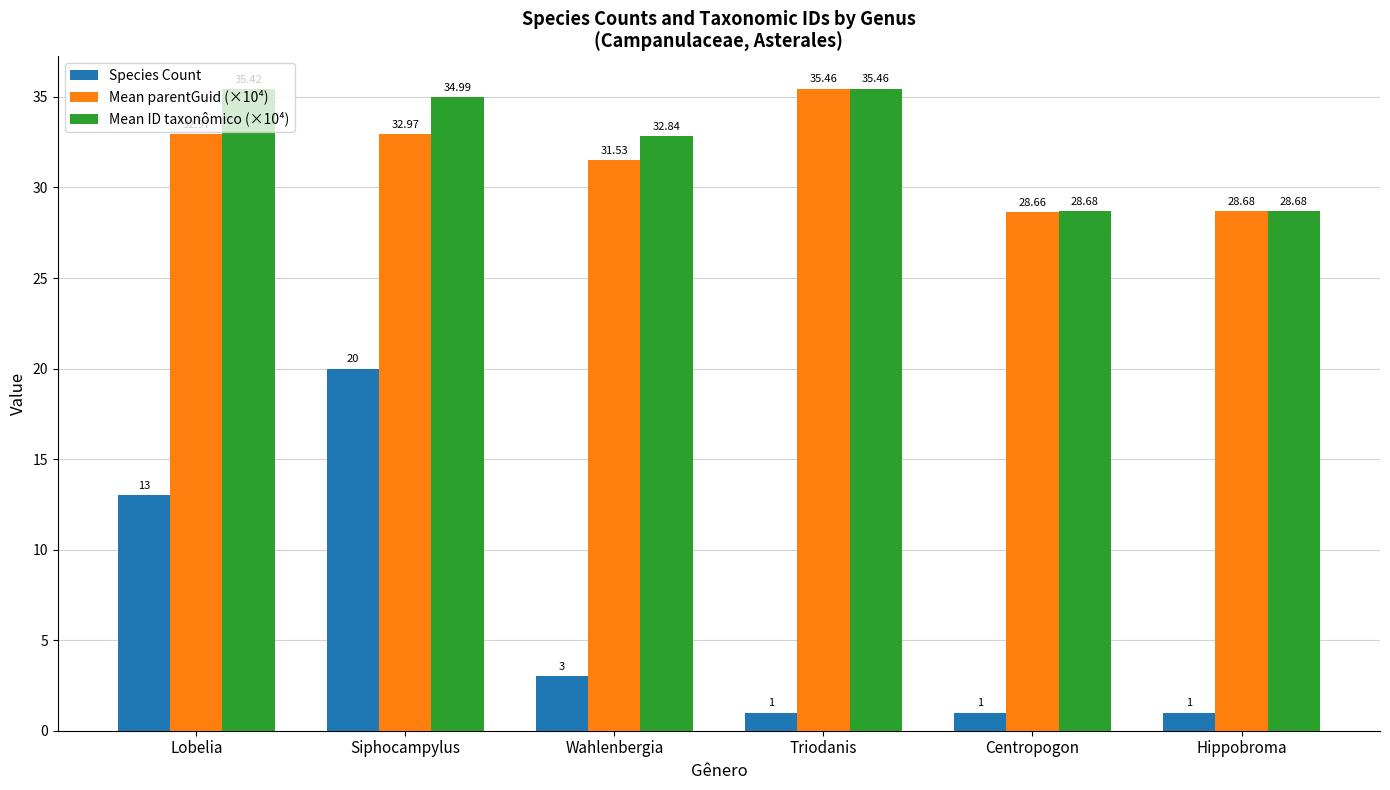

Reading left to right, extract all data points from this chart.

Species Count: 13.0	20.0	3.0	1.0	1.0	1.0
Mean parentGuid (×10⁴): 33.0	33.0	31.5	35.5	28.7	28.7
Mean ID taxonômico (×10⁴): 35.4	35.0	32.8	35.5	28.7	28.7